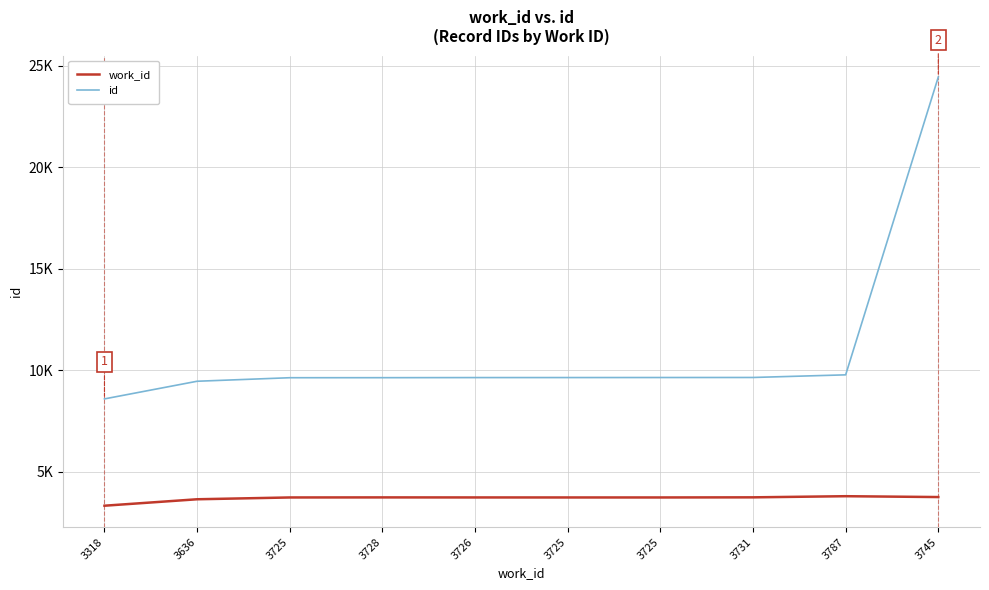

Reading right to left, list all the values displayed in this chart.

id: 3745=24457	3787=9771	3731=9641	3725=9639	3725=9637	3726=9636	3728=9631	3725=9629	3636=9455	3318=8585
work_id: 3745=3745	3787=3787	3731=3731	3725=3725	3725=3725	3726=3726	3728=3728	3725=3725	3636=3636	3318=3318